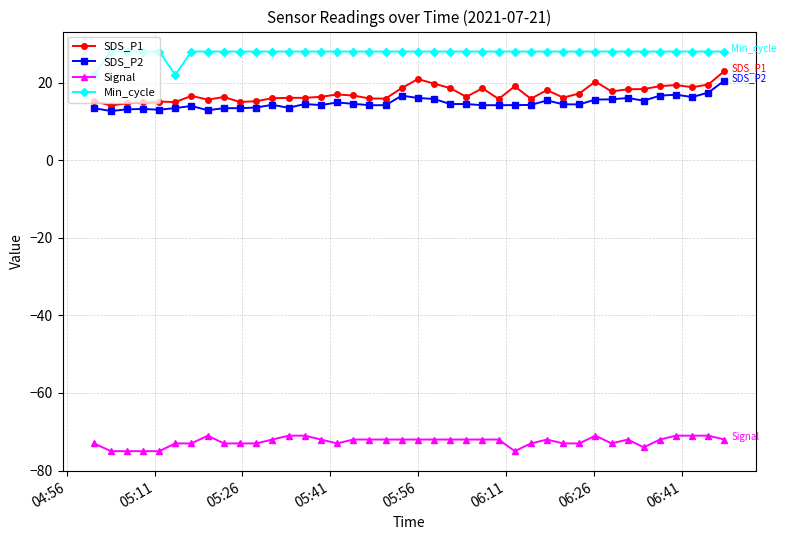

What is the sum of all SDS_P1 values?

686.4